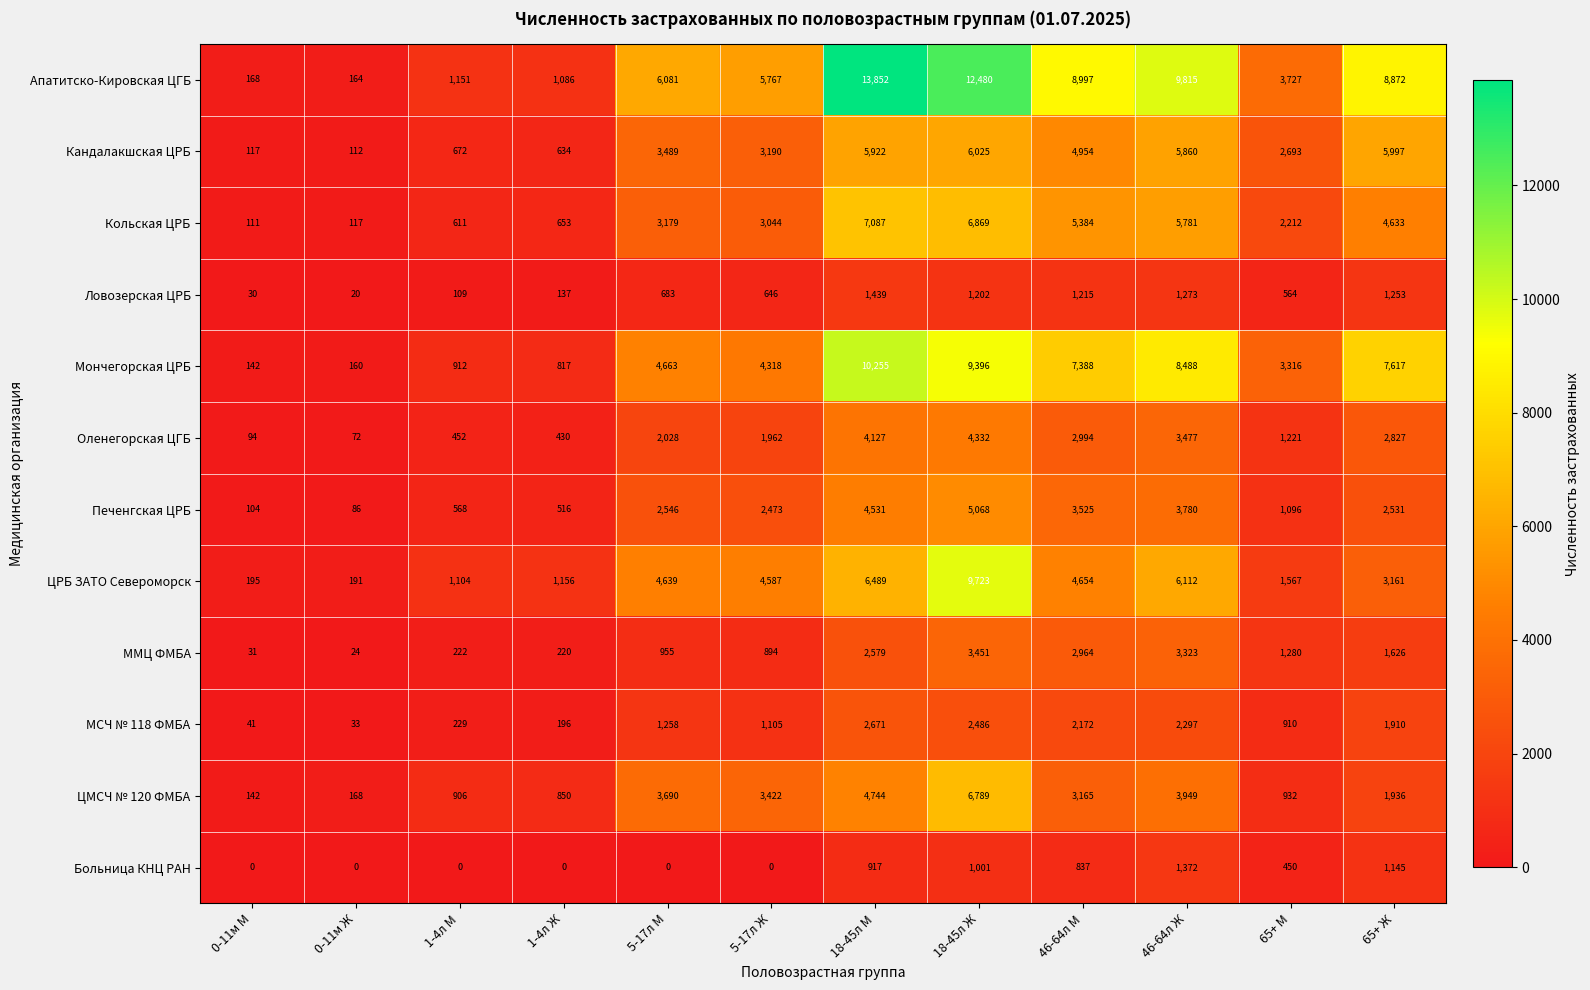

Which series has the widest spread of values?

Апатитско-Кировская ЦГБ